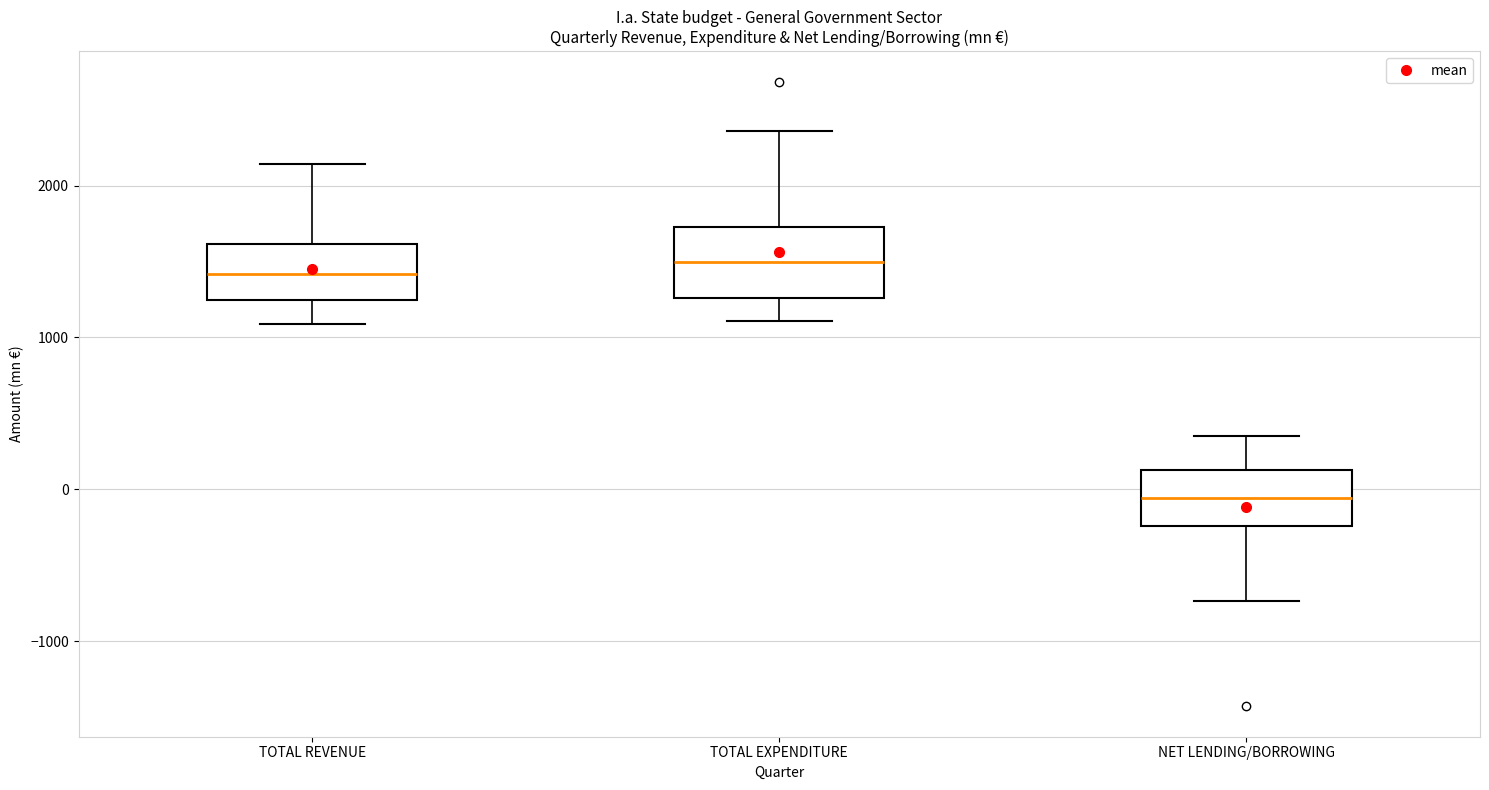

Where does the median line of the box for NET LENDING/BORROWING sit on the y-axis? The values are not printed on the chart, so give them approximately, as read against the axis.

-100